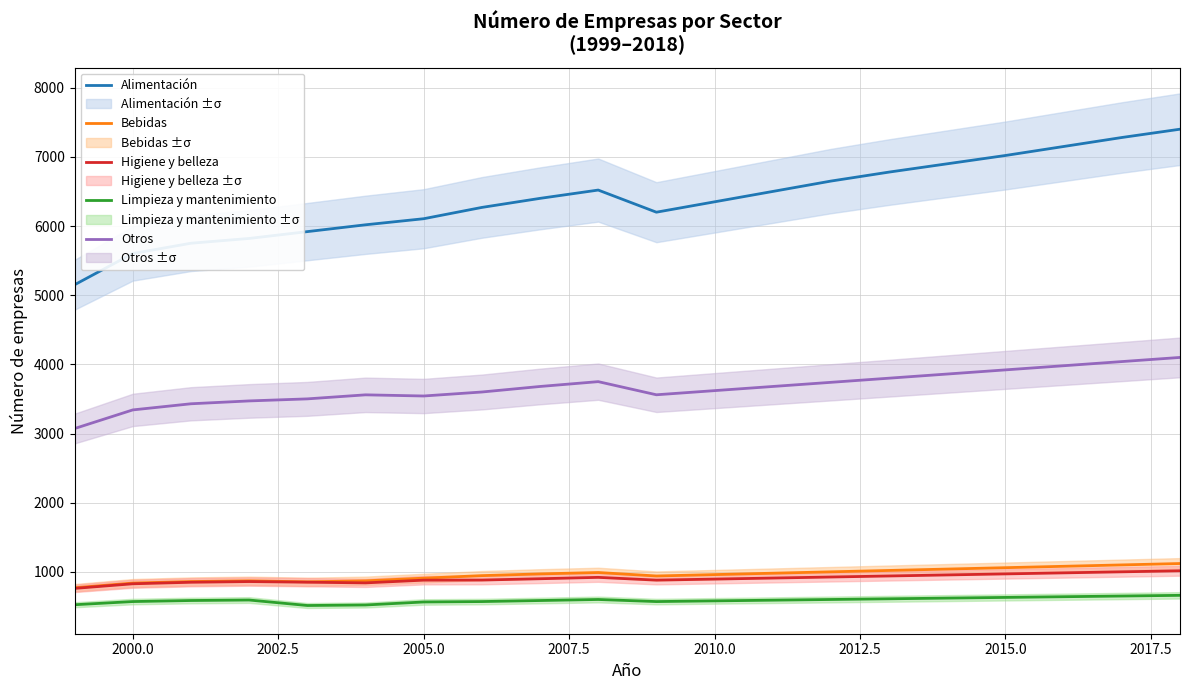

Which series has the widest spread of values?

Alimentación